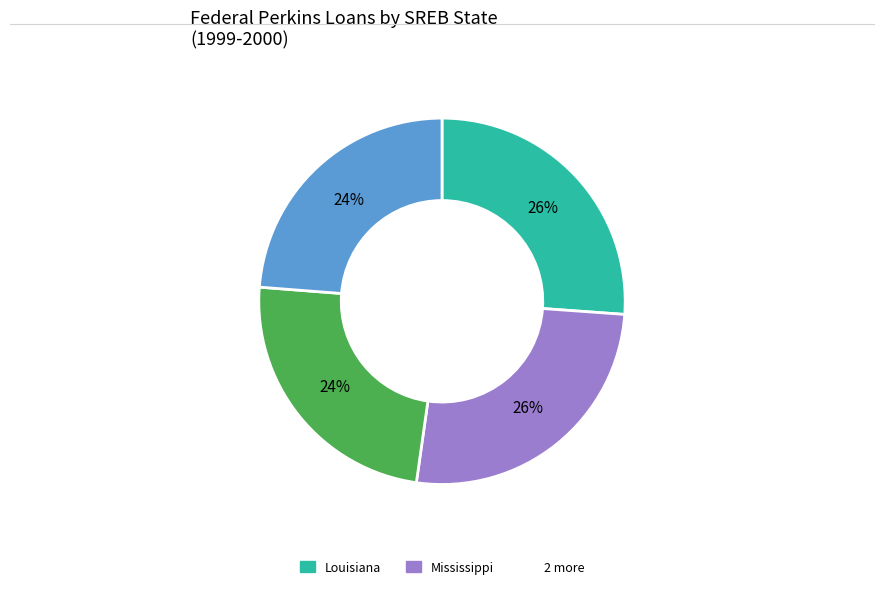

Does any single category account for the majority?

No